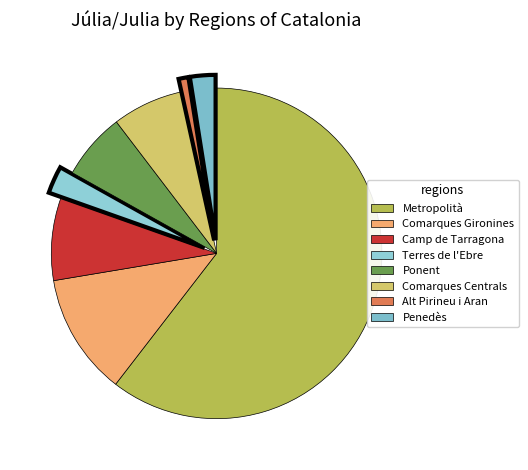

Combined, do Metropolità and Comarques Gironines account for over 50%?

Yes